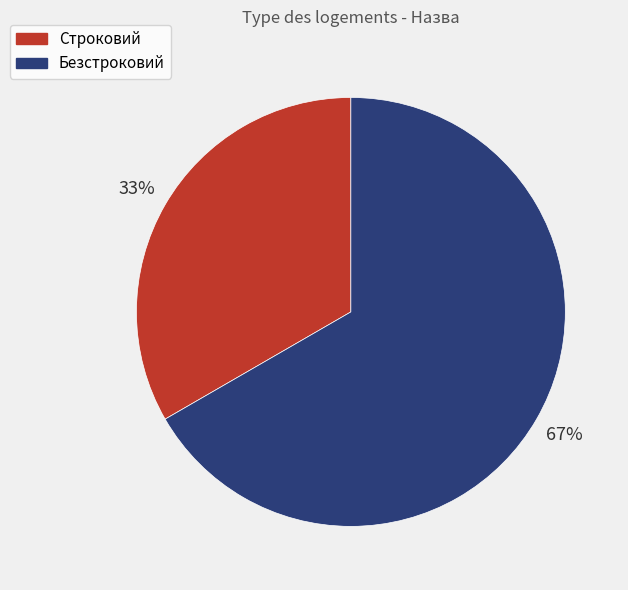

Count the number of slices in the pie.

2